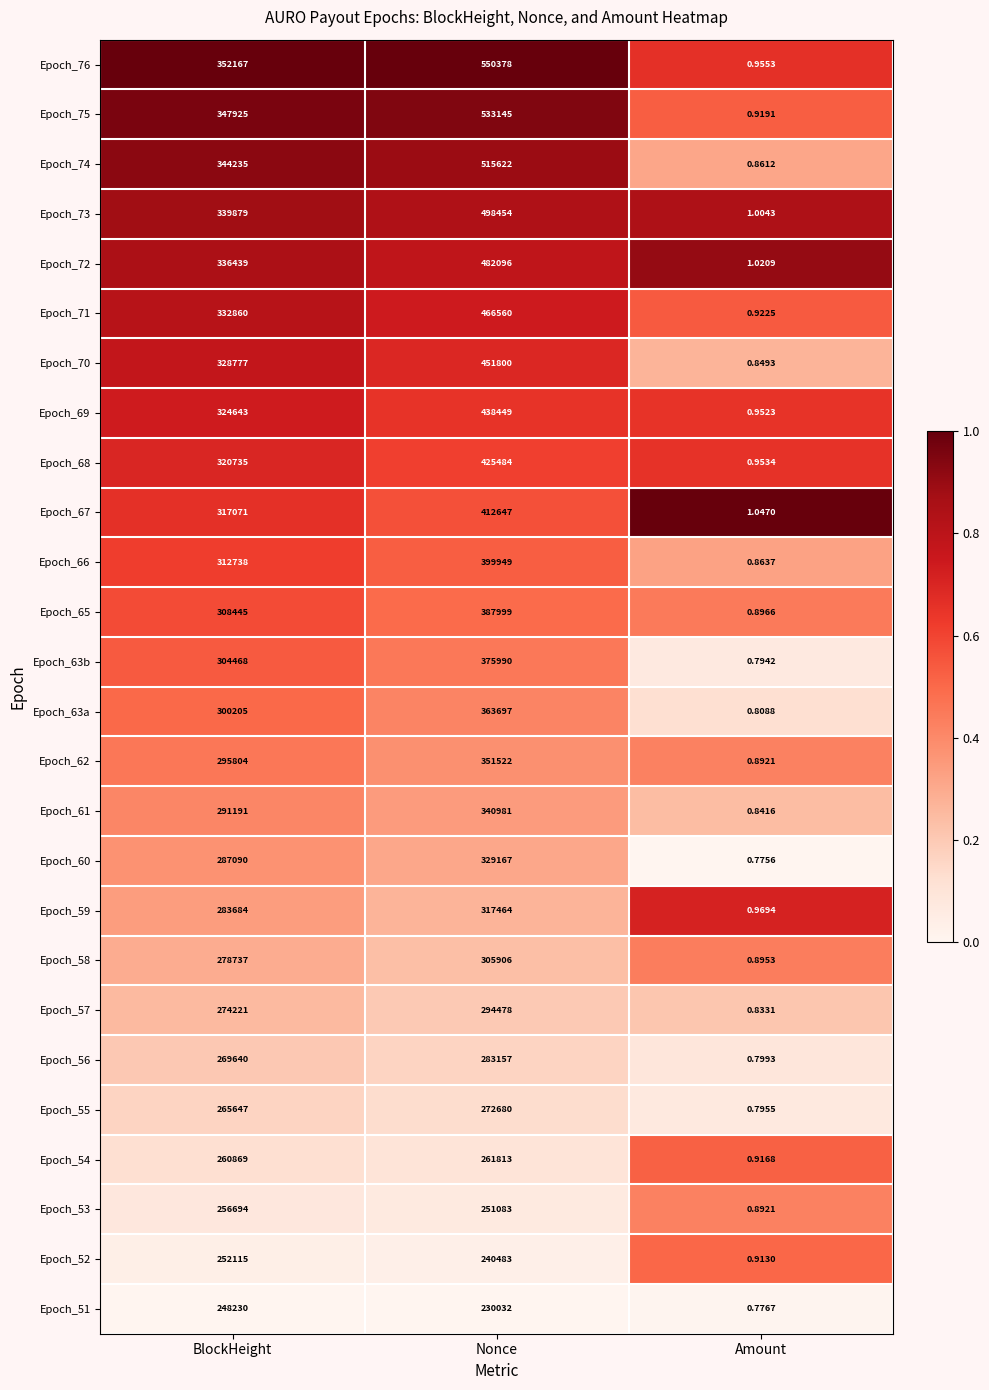

How many data points does each series have?

3